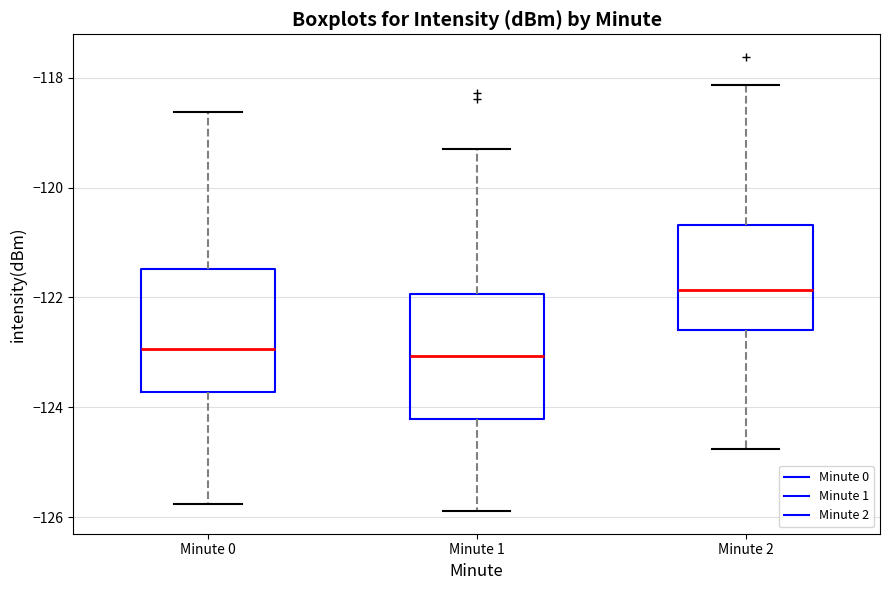

Where is the upper edge of the box for Minute 0 on the y-axis? The values are not printed on the chart, so give them approximately, as read against the axis.

-121.4